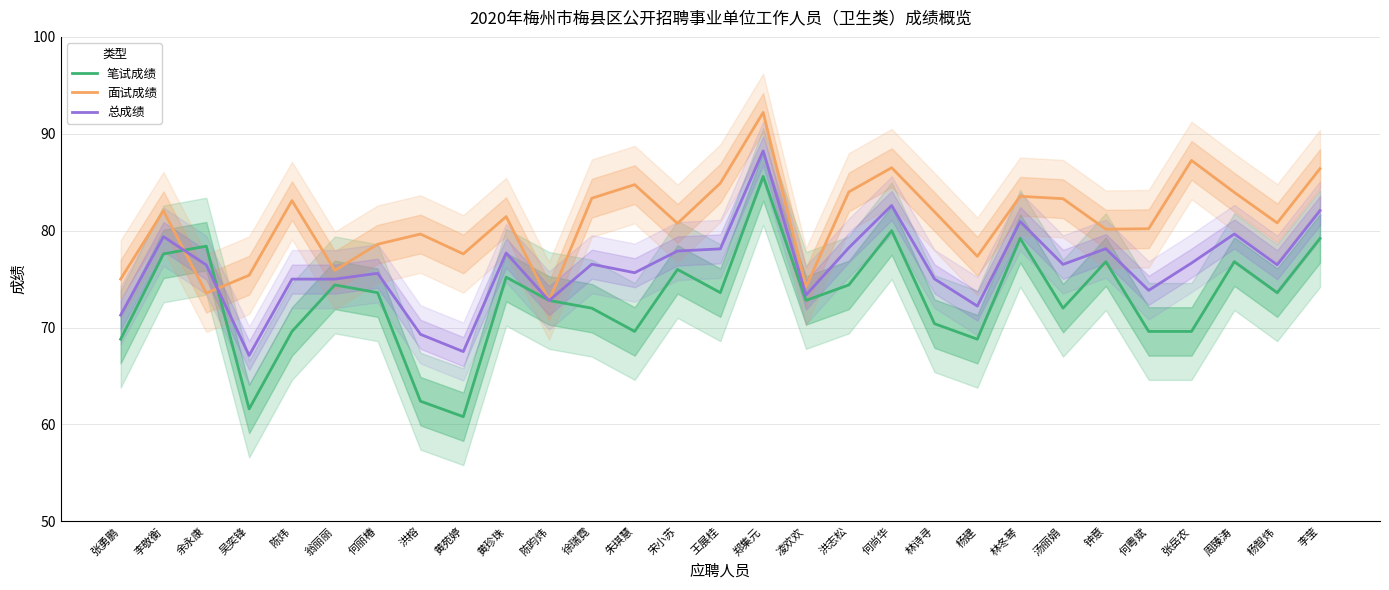

What are all the series names shown in the legend?

笔试成绩, 面试成绩, 总成绩